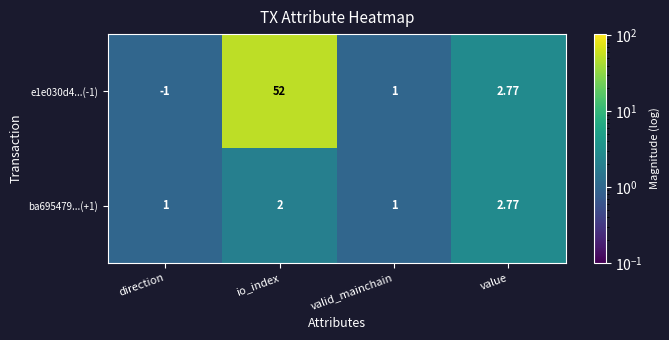

Is the value of e1e030d4...(-1) at direction greater than the value of ba695479...(+1) at io_index?

No